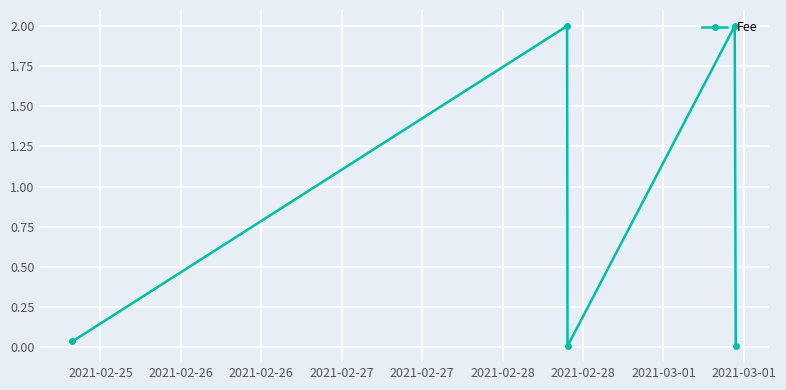

True or false: the data has more than 2 interior local peaks.

False